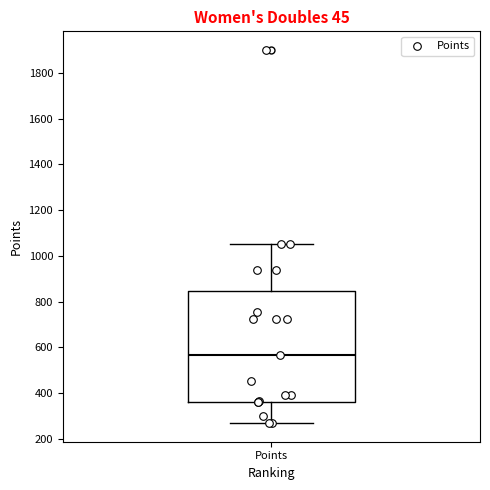

Read this box plot against the y-axis: the position of the median line, the range covered by the box, and the ends of both whiskers. The values are not printed on the chart, so give them approximately, as read against the axis.

median 560, box 360 to 840, whiskers 260 to 1060